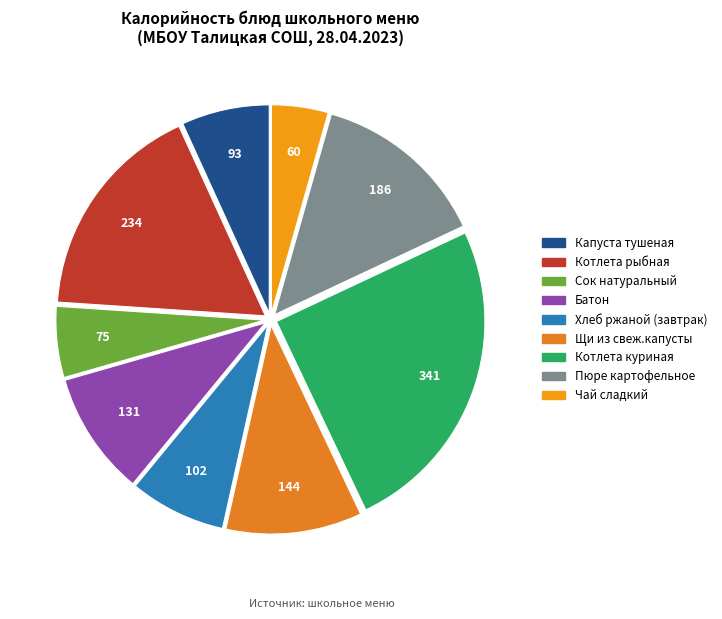

Between Хлеб ржаной (завтрак) and Котлета рыбная, which is larger?

Котлета рыбная